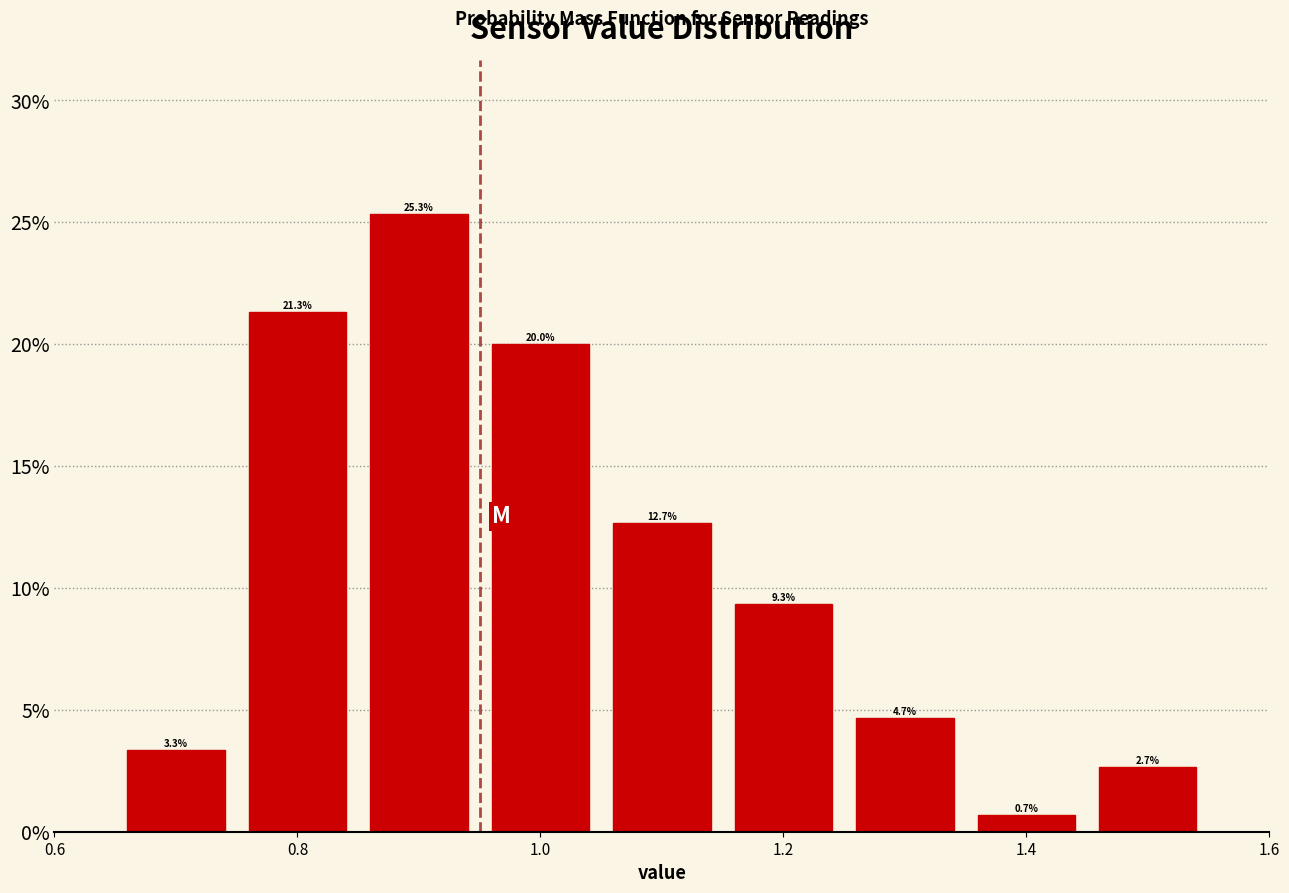

Reading left to right, list every bar in this chart as the range it spans on the x-axis followed by its height. The bar edges are not printed on the chart, so give them approximately, as read against the axis.

0.65 to 0.75: 3.3
0.75 to 0.85: 21.3
0.85 to 0.95: 25.3
0.95 to 1.05: 20.0
1.05 to 1.15: 12.7
1.15 to 1.25: 9.3
1.25 to 1.35: 4.7
1.35 to 1.45: 0.7
1.45 to 1.55: 2.7